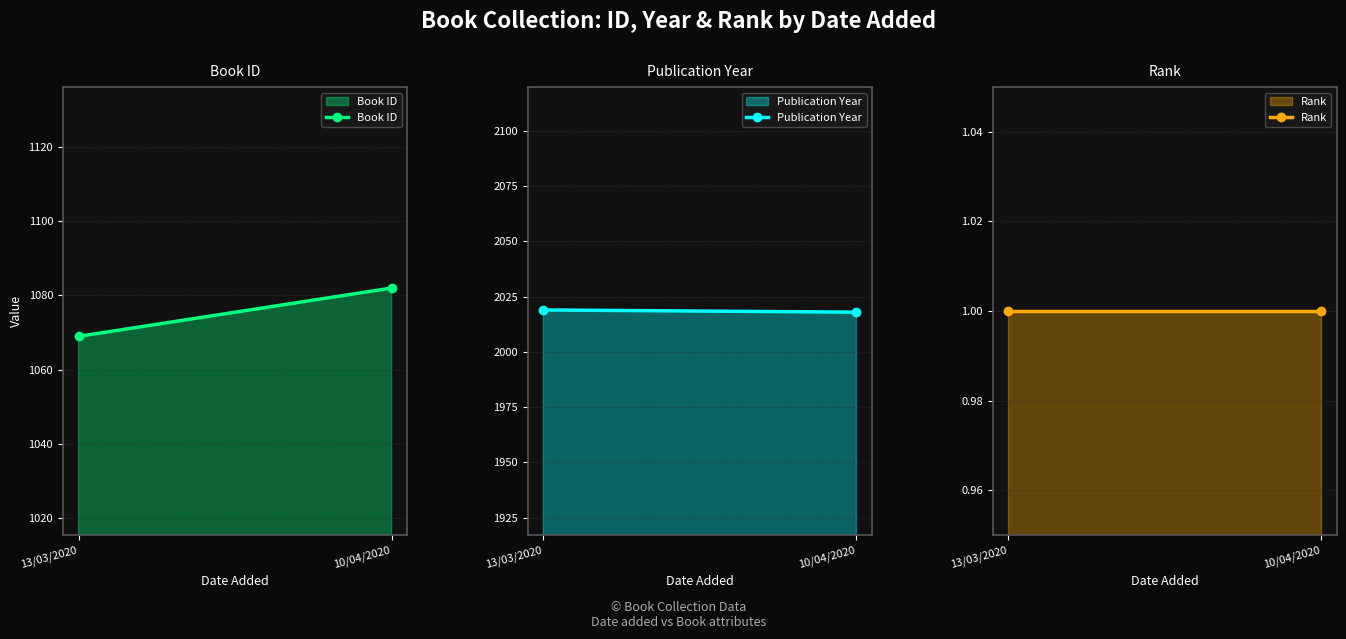

True or false: Rank has a value of 1 at 13/03/2020.

False